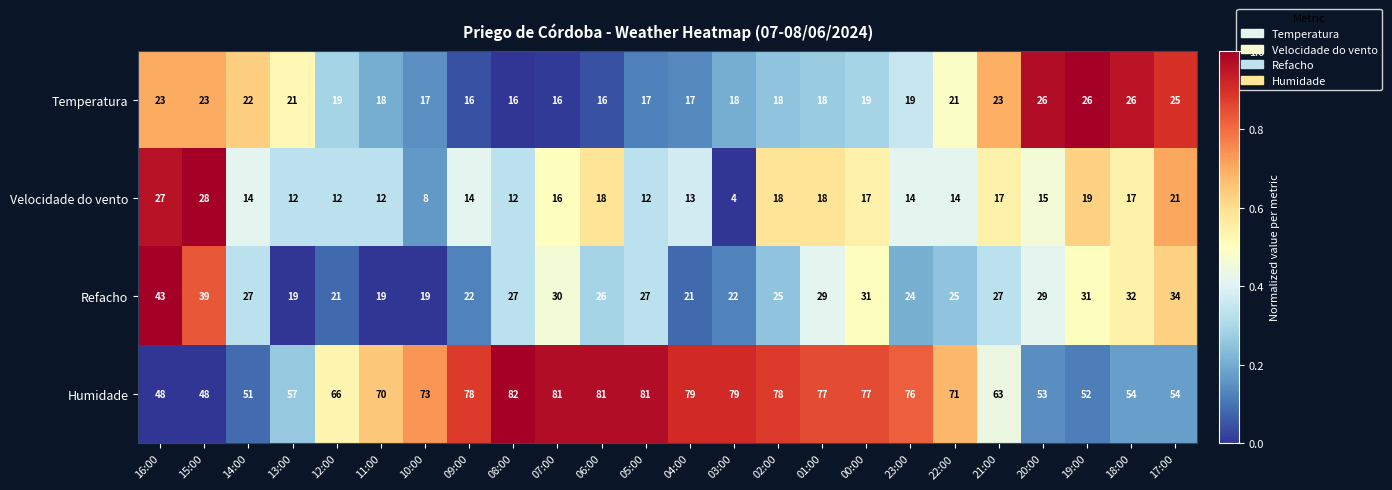

Which series has the largest total across all categories?

Humidade